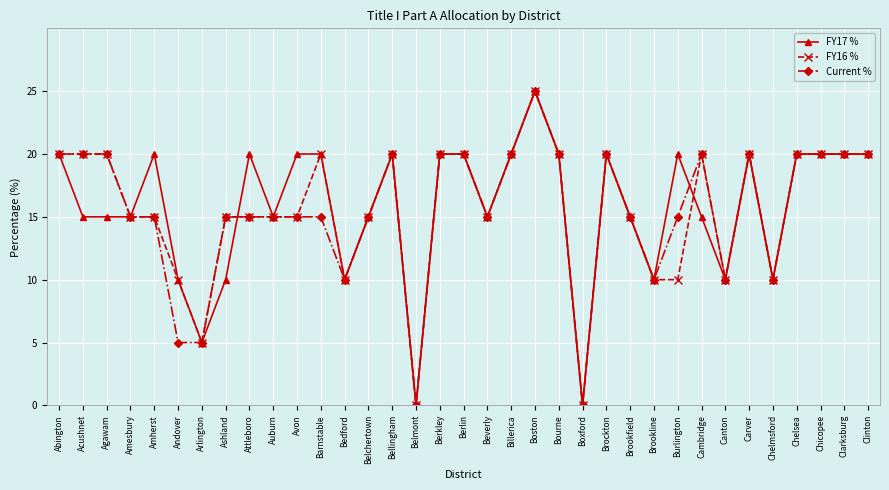

What is the label of the 14th point from the left?

Belchertown